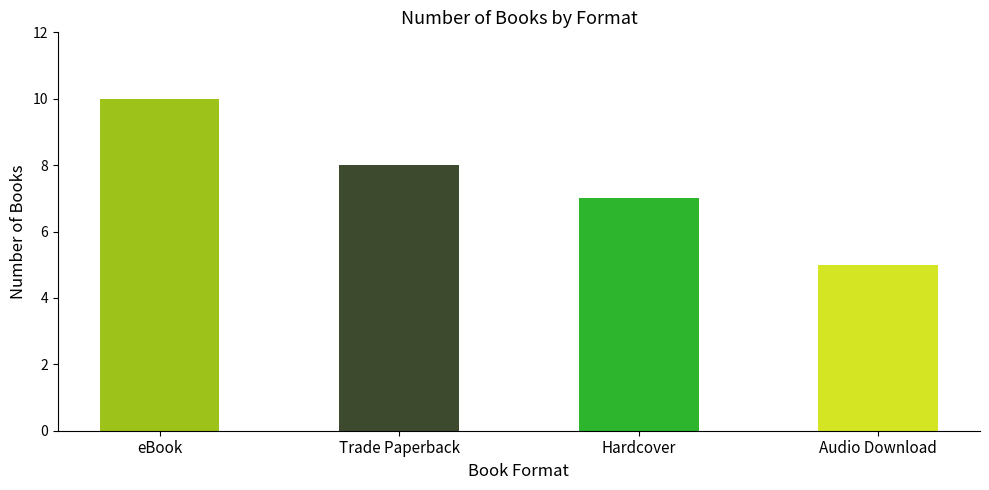

The chart shows a value of 2 at Hardcover. True or false?

False